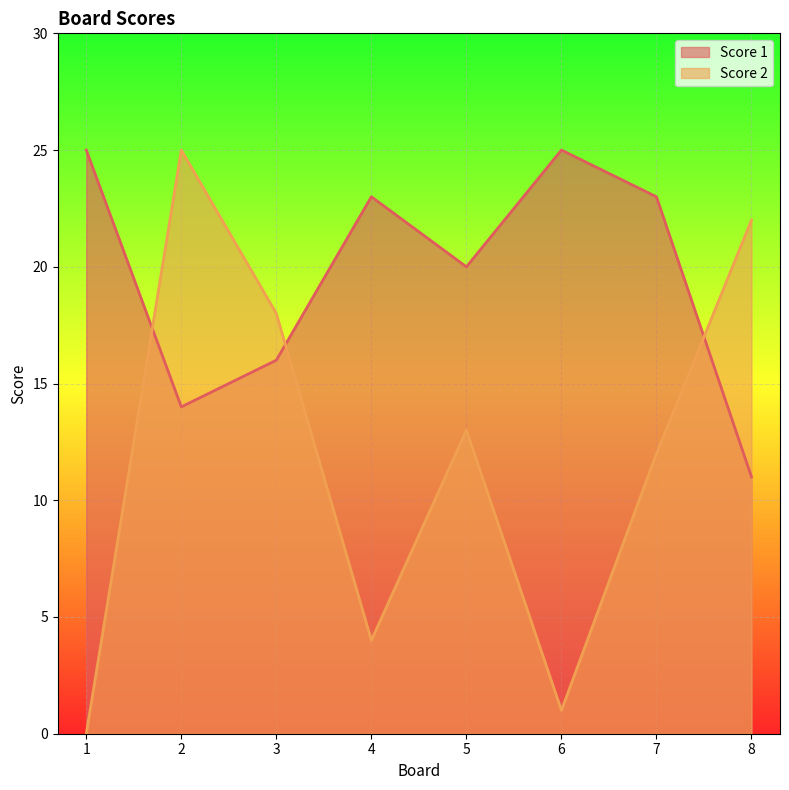

Where is Score 1 nearest to the value 18?

3